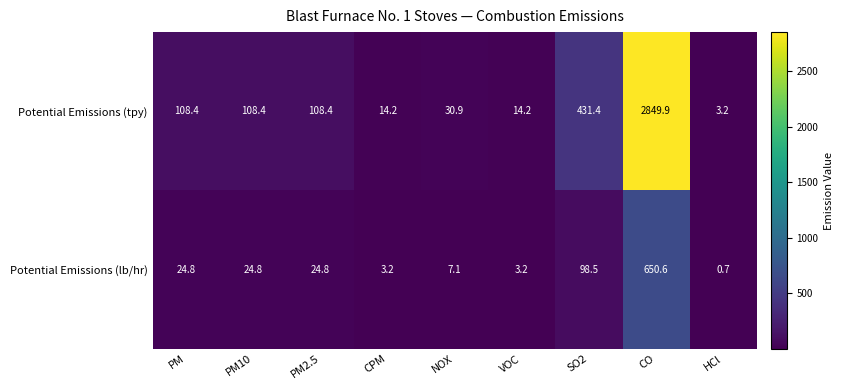

How many categories are shown in the chart?

9